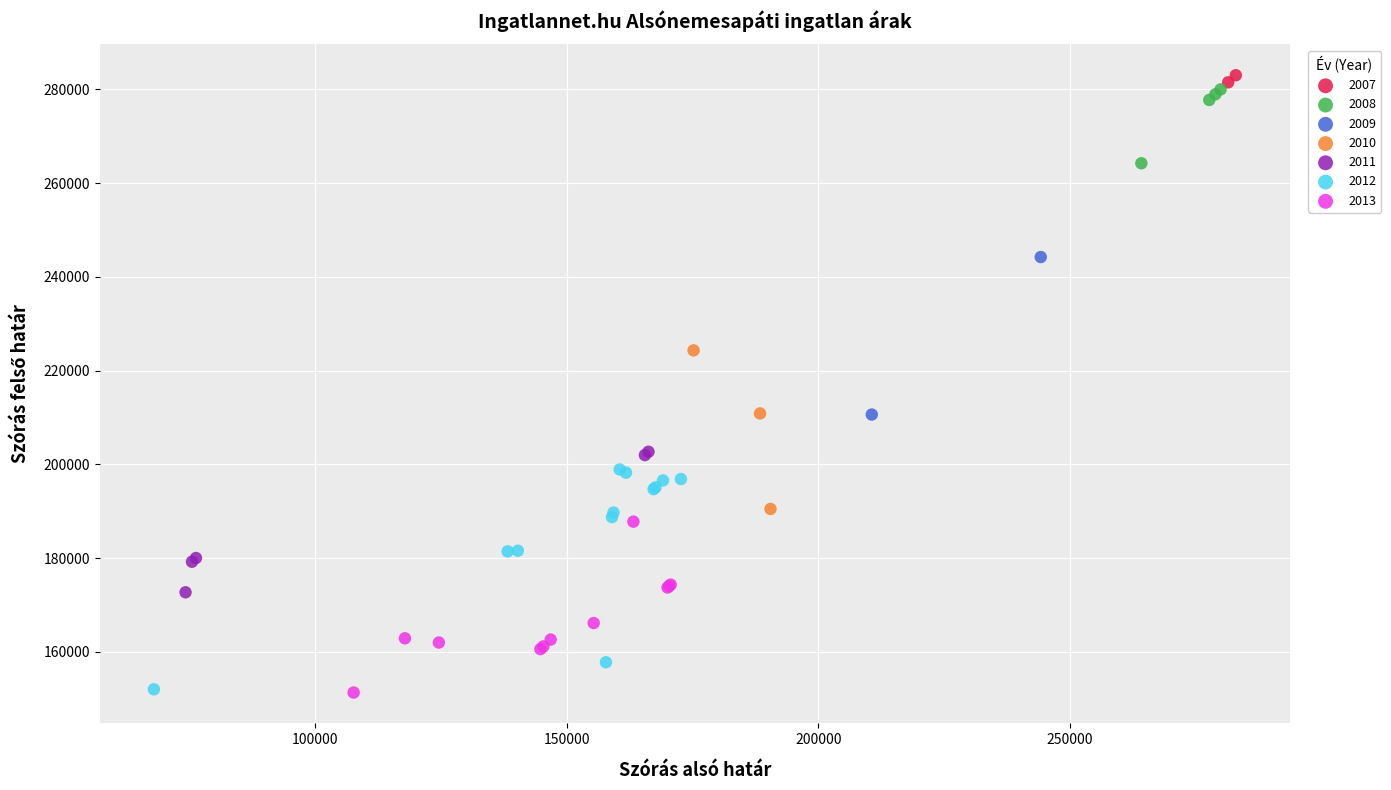

What are all the series names shown in the legend?

2007, 2008, 2009, 2010, 2011, 2012, 2013